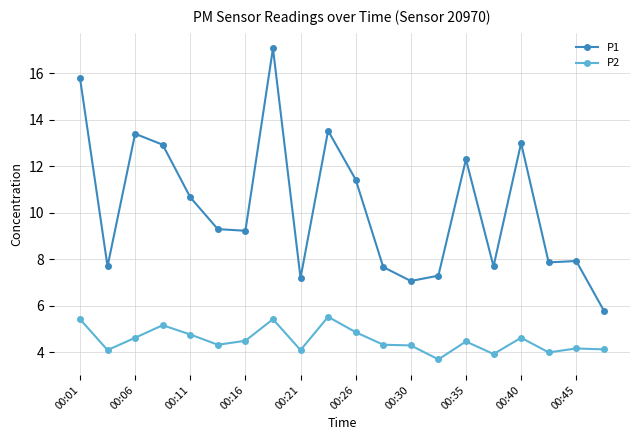

Which series has the largest total across all categories?

P1